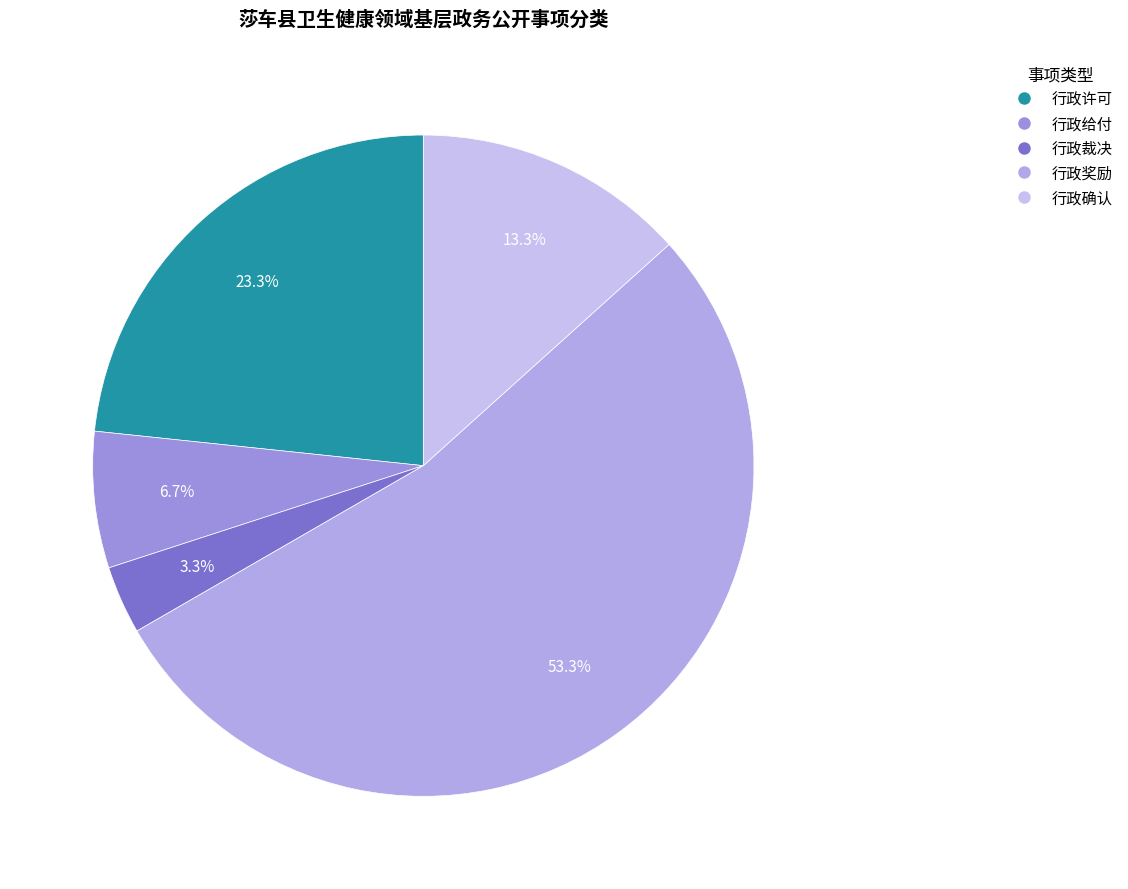

Does 行政奖励 account for over 50% of the chart?

Yes